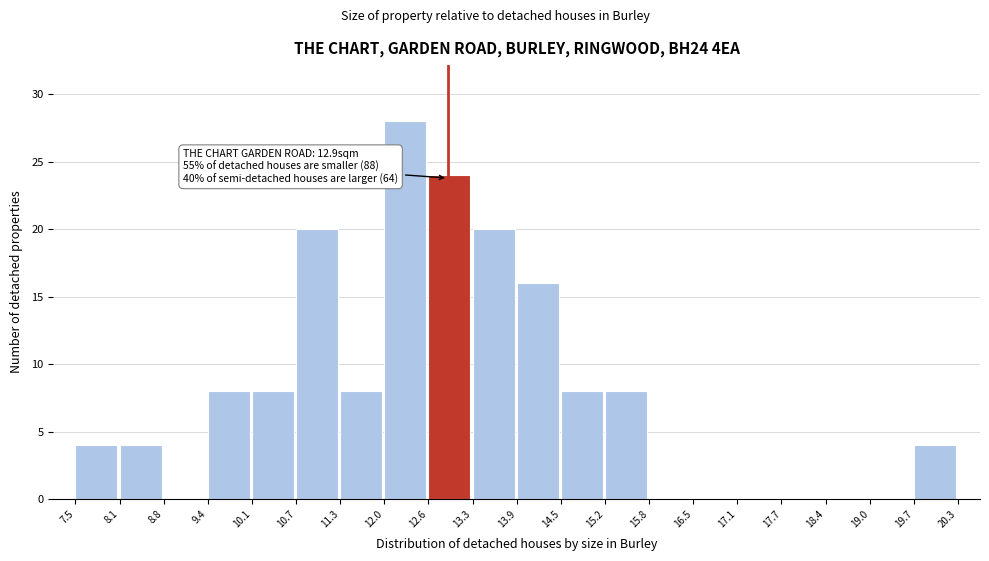

Over which range of the x-axis is the bar tallest?

12.0 to 12.6